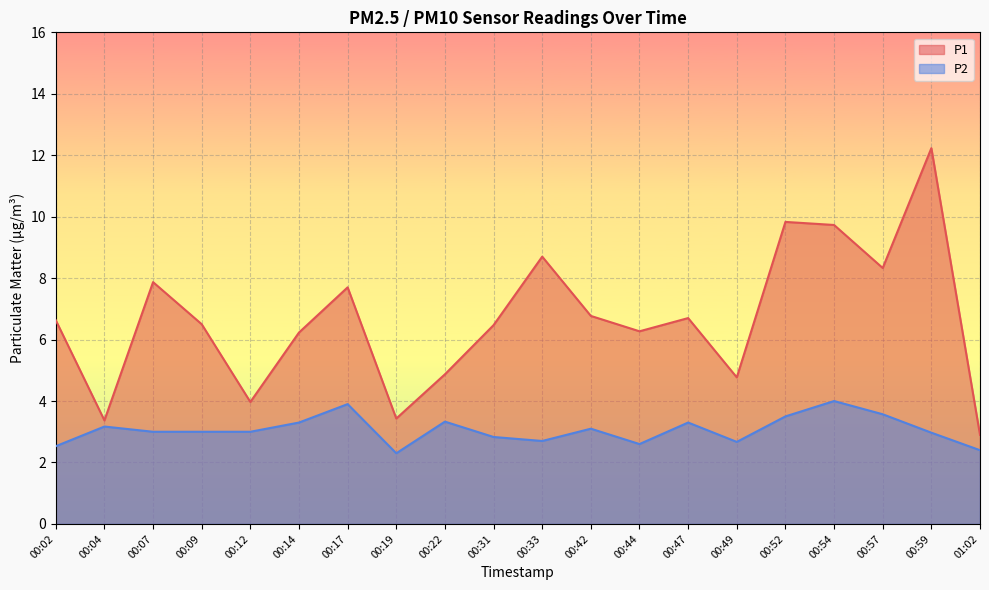

The value of P1 at 00:42 is 6.8. True or false?

True